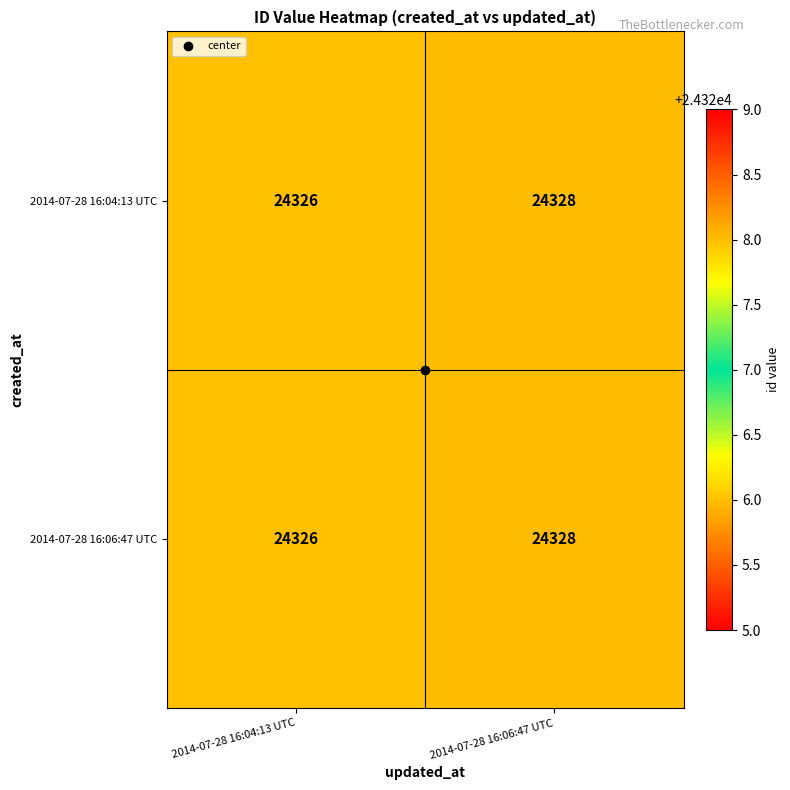

Where is 2014-07-28 16:06:47 UTC nearest to the value 24327?

2014-07-28 16:04:13 UTC